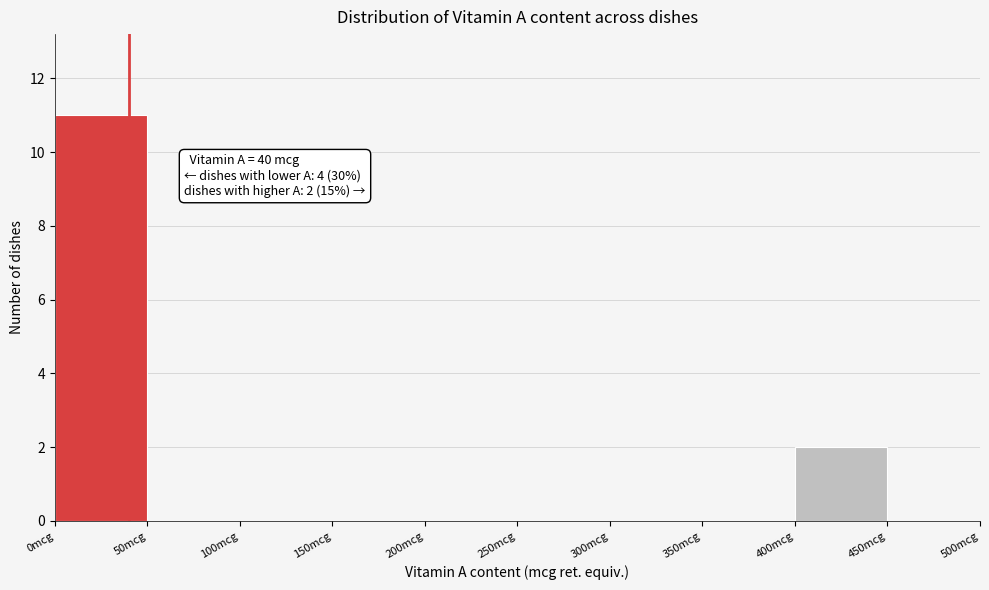

Which range on the x-axis has the tallest bar?

0 to 50